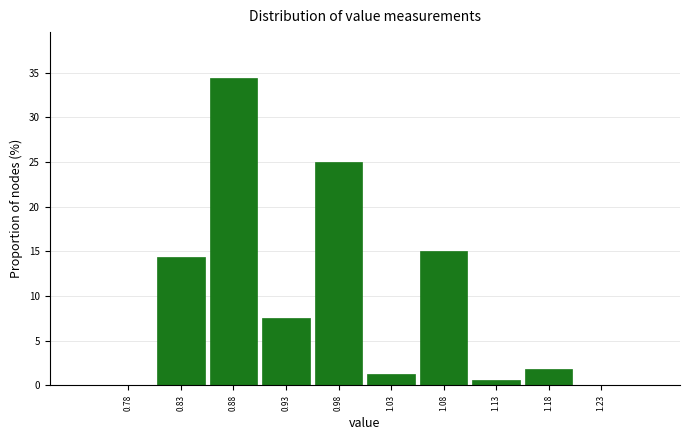

Reading left to right, list every bar in this chart as the range it spans on the x-axis followed by its height. The values are not printed on the chart, so give them approximately, as read against the axis.

0.75 to 0.80: 0
0.80 to 0.85: 14.5
0.85 to 0.90: 34.5
0.90 to 0.95: 7.5
0.95 to 1.00: 25.0
1.00 to 1.05: 1.5
1.05 to 1.10: 15.0
1.10 to 1.15: 0.5
1.15 to 1.20: 2.0
1.20 to 1.25: 0